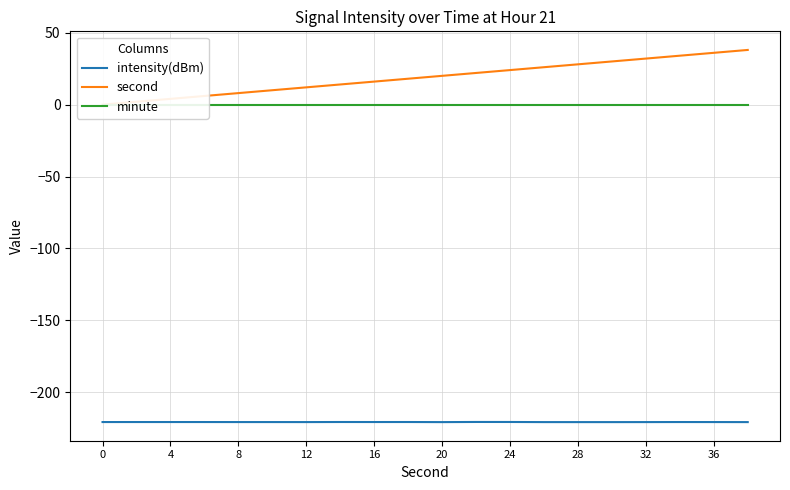

What is the maximum value for intensity(dBm)?

-220.6